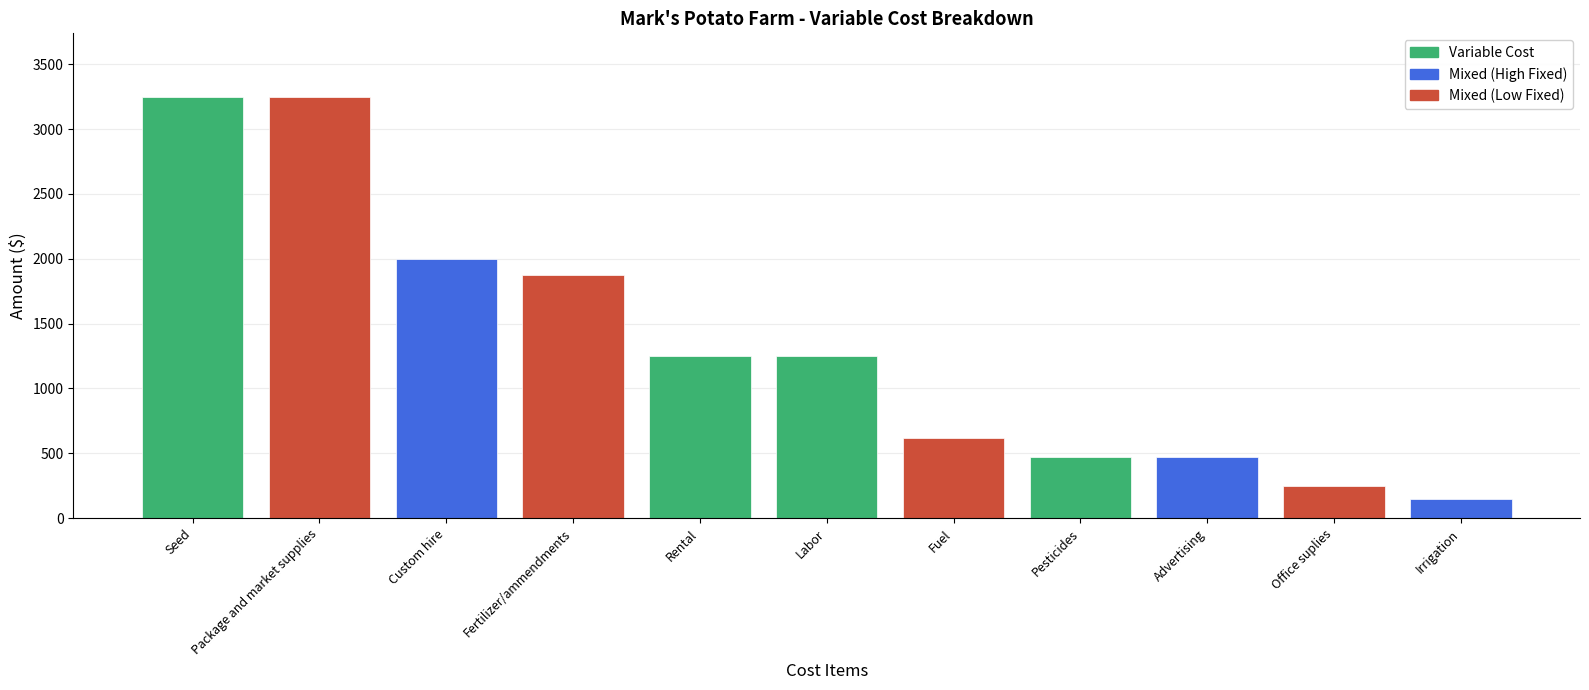

What is the greatest value displayed?

3250